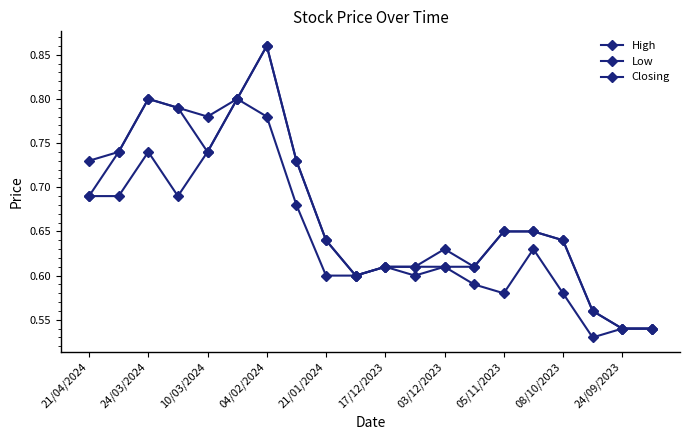

How many lines are shown in the chart?

3